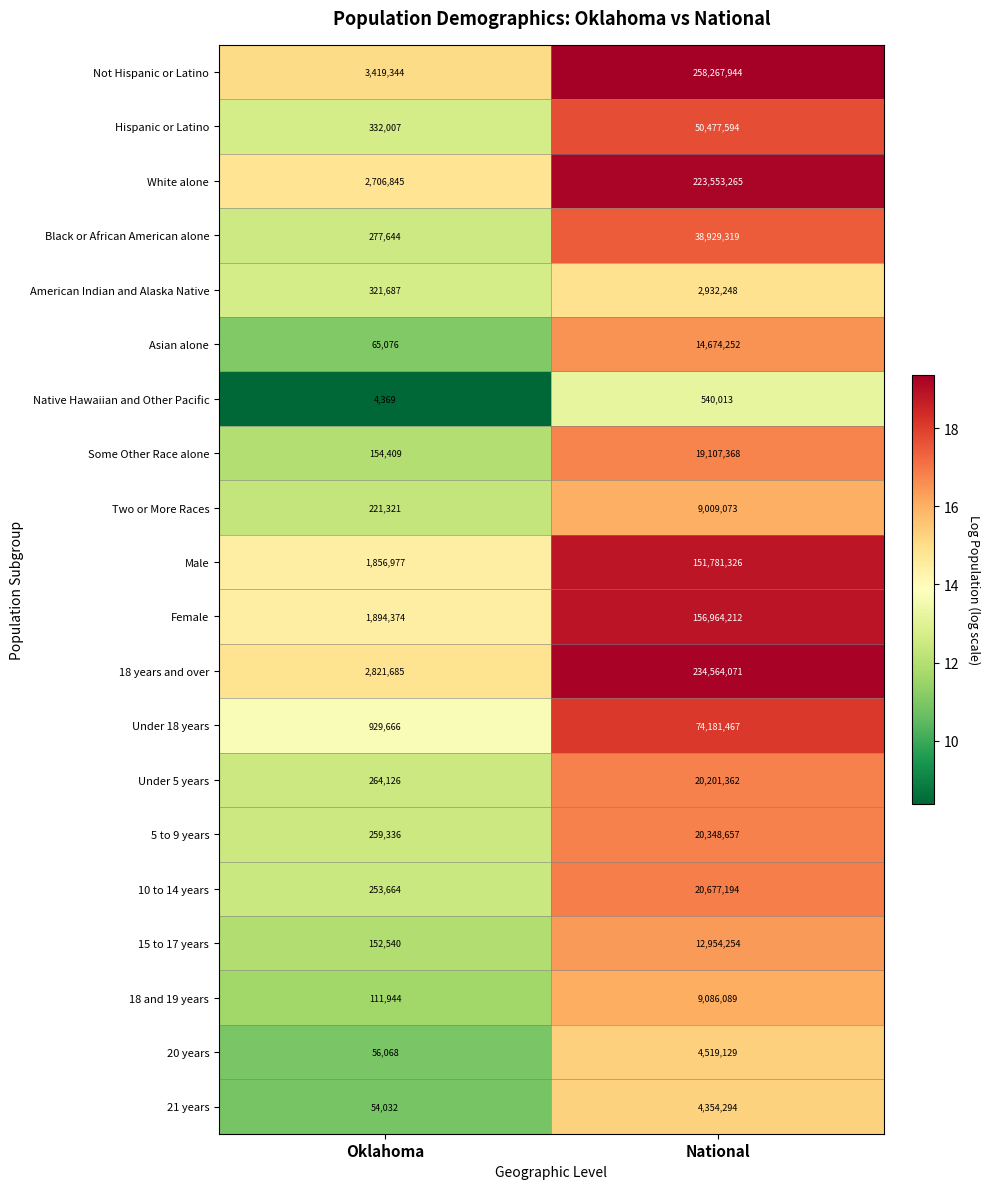

List the series in order of their peak value, highest first.

Not Hispanic or Latino, 18 years and over, White alone, Female, Male, Under 18 years, Hispanic or Latino, Black or African American alone, 10 to 14 years, 5 to 9 years, Under 5 years, Some Other Race alone, Asian alone, 15 to 17 years, 18 and 19 years, Two or More Races, 20 years, 21 years, American Indian and Alaska Native, Native Hawaiian and Other Pacific